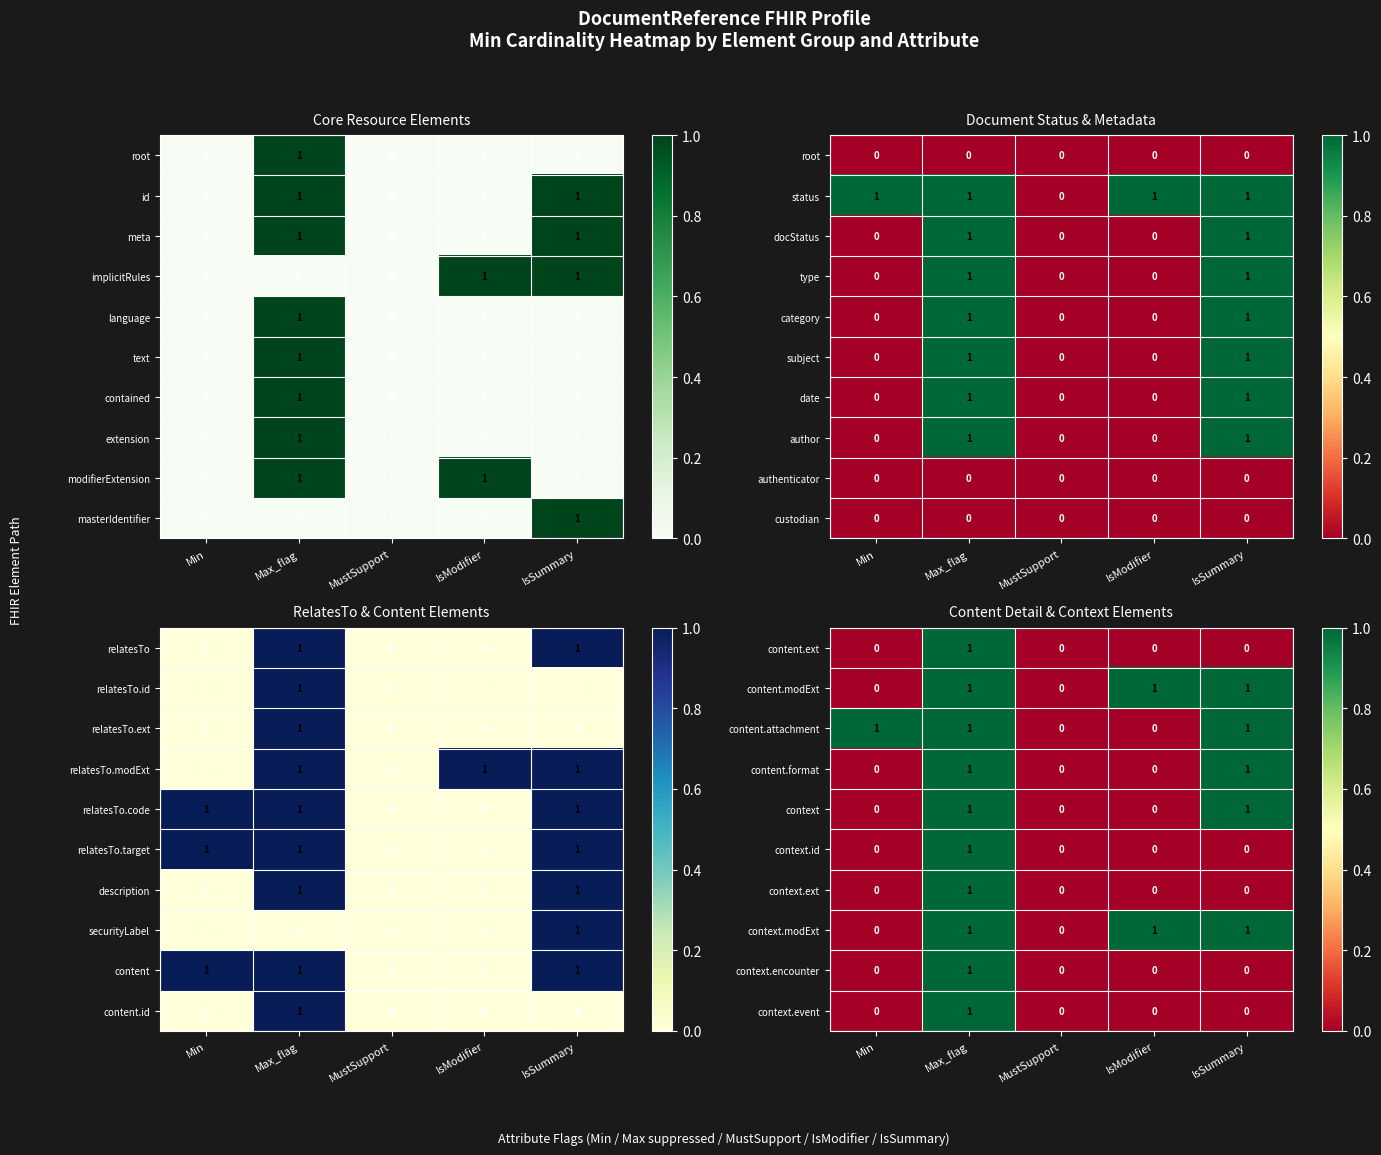

What is the total value across all series at Max_flag?

10